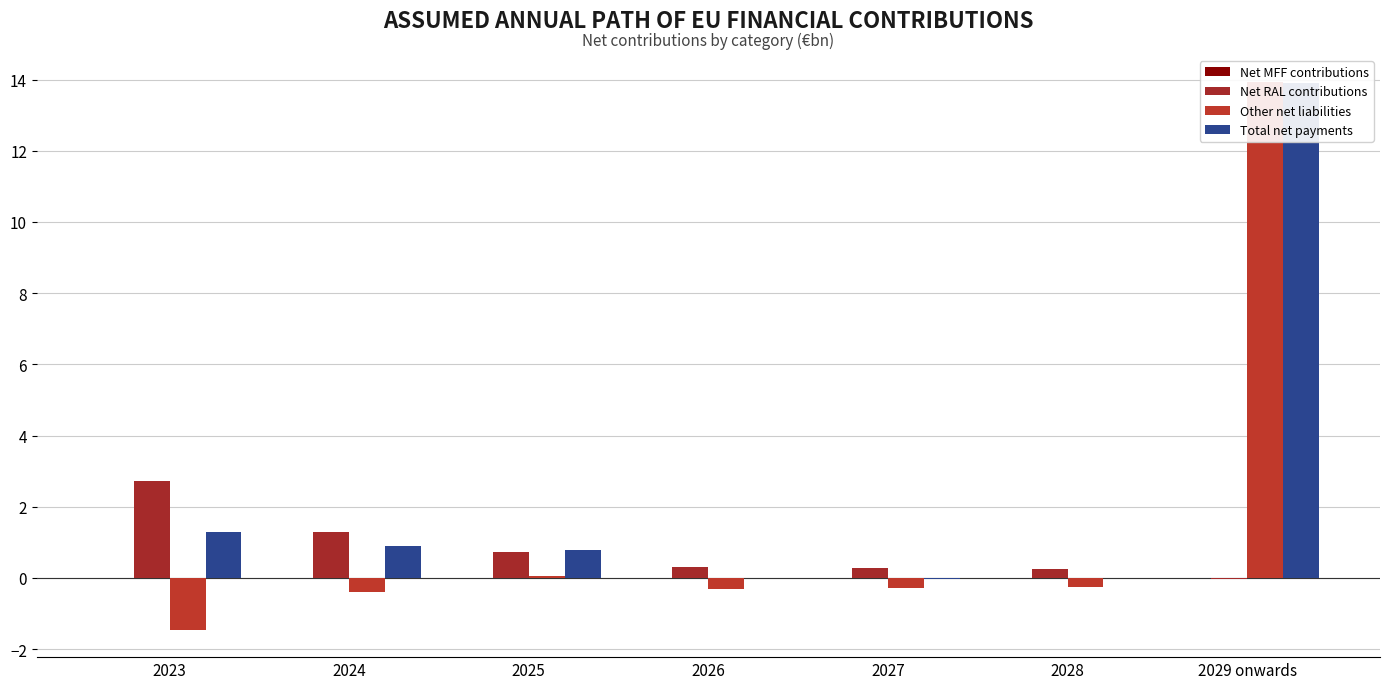

At how many categories does at least one series exceed 12?

1